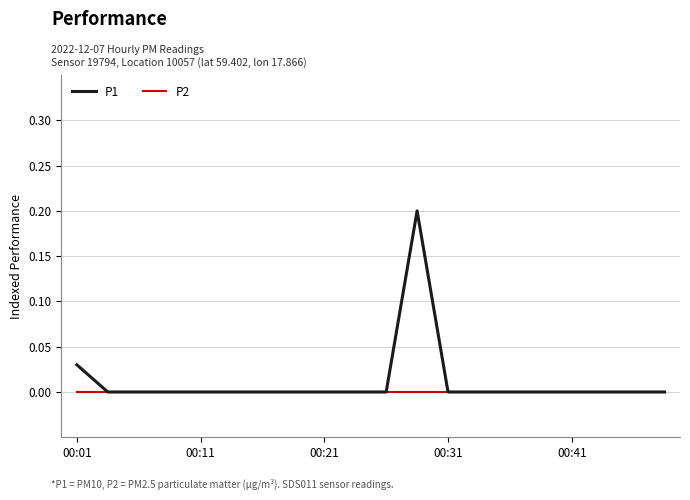

Which series has the widest spread of values?

P1